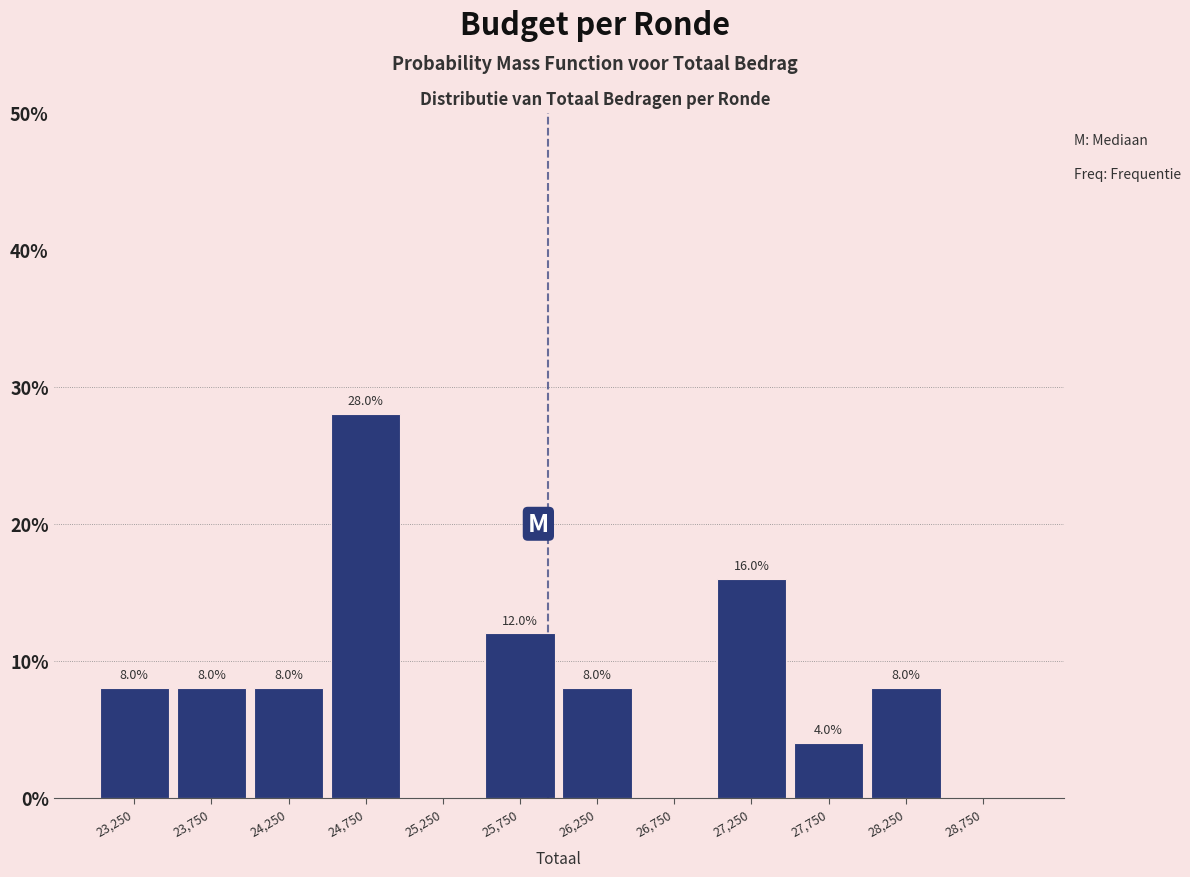

Which range on the x-axis has the tallest bar?

24500 to 25000